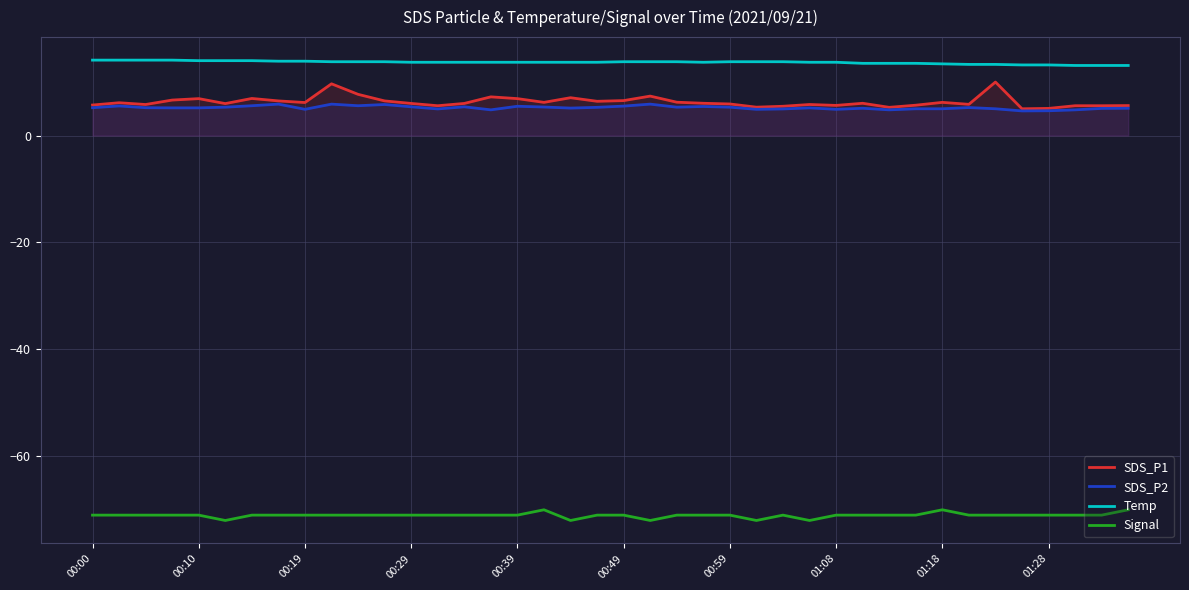

Which series changed the most between 13 and 17?

Signal